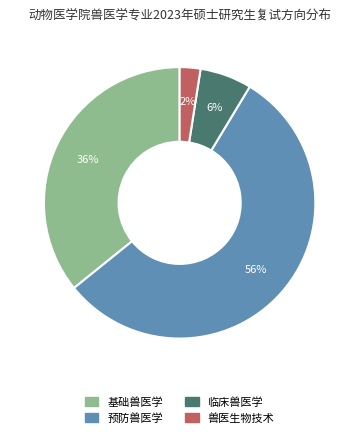

To the nearest percent, what is the combined percentage of 临床兽医学 and 基础兽医学?

42%